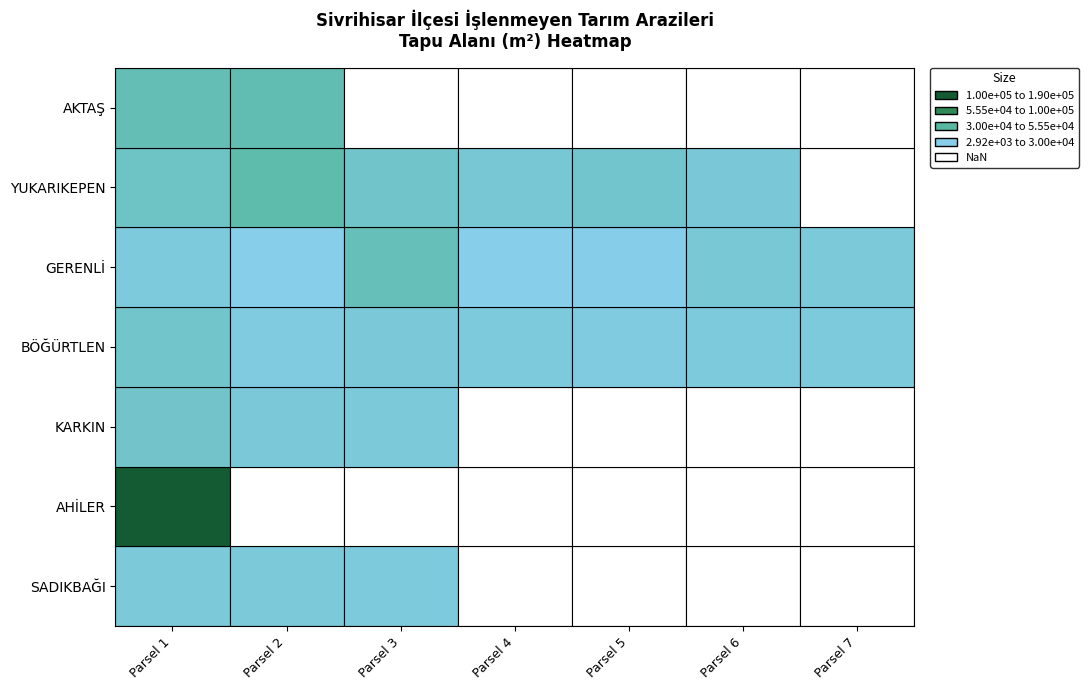

Reading left to right, transcribe all the data shown in this chart.

SADIKBAĞI: Parsel 1=18200.0	Parsel 2=18000.0	Parsel 3=14900.0	Parsel 4=0.0	Parsel 5=0.0	Parsel 6=0.0	Parsel 7=0.0
AHİLER: Parsel 1=190087.3	Parsel 2=0.0	Parsel 3=0.0	Parsel 4=0.0	Parsel 5=0.0	Parsel 6=0.0	Parsel 7=0.0
KARKIN: Parsel 1=30050.0	Parsel 2=18500.0	Parsel 3=17900.0	Parsel 4=0.0	Parsel 5=0.0	Parsel 6=0.0	Parsel 7=0.0
BÖĞÜRTLEN: Parsel 1=28877.5	Parsel 2=11704.2	Parsel 3=18857.7	Parsel 4=15100.9	Parsel 5=12169.8	Parsel 6=15068.6	Parsel 7=14802.6
GERENLİ: Parsel 1=15380.0	Parsel 2=2925.0	Parsel 3=45191.0	Parsel 4=3071.0	Parsel 5=5161.0	Parsel 6=21643.0	Parsel 7=17983.2
YUKARIKEPEN: Parsel 1=34700.0	Parsel 2=55500.0	Parsel 3=31500.0	Parsel 4=22281.0	Parsel 5=28400.0	Parsel 6=19951.0	Parsel 7=0.0
AKTAŞ: Parsel 1=46884.0	Parsel 2=51308.0	Parsel 3=0.0	Parsel 4=0.0	Parsel 5=0.0	Parsel 6=0.0	Parsel 7=0.0